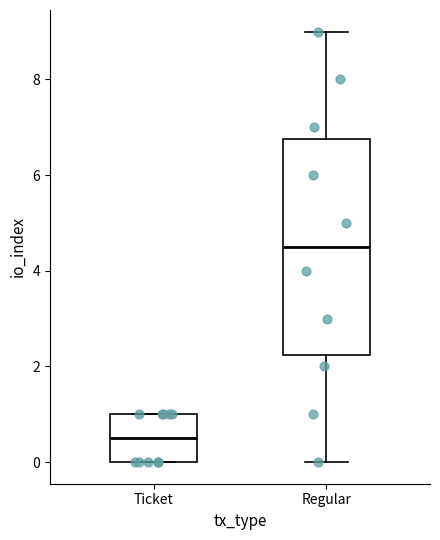

Where is the upper edge of the box for Regular on the y-axis? The values are not printed on the chart, so give them approximately, as read against the axis.

6.8